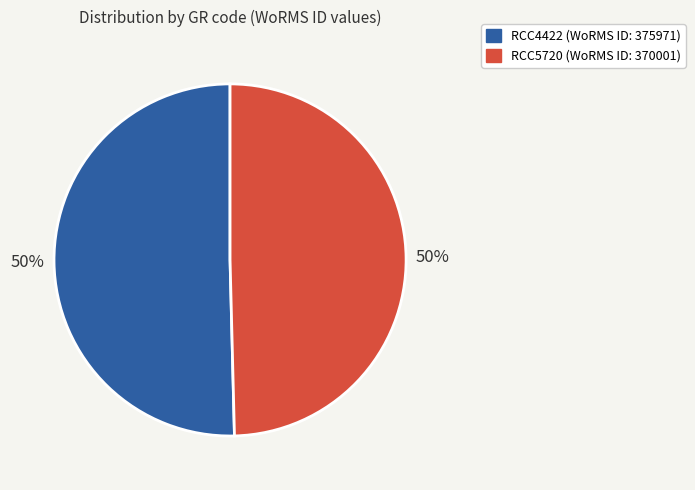

Is the sum of RCC4422 and RCC5720 greater than half?

Yes